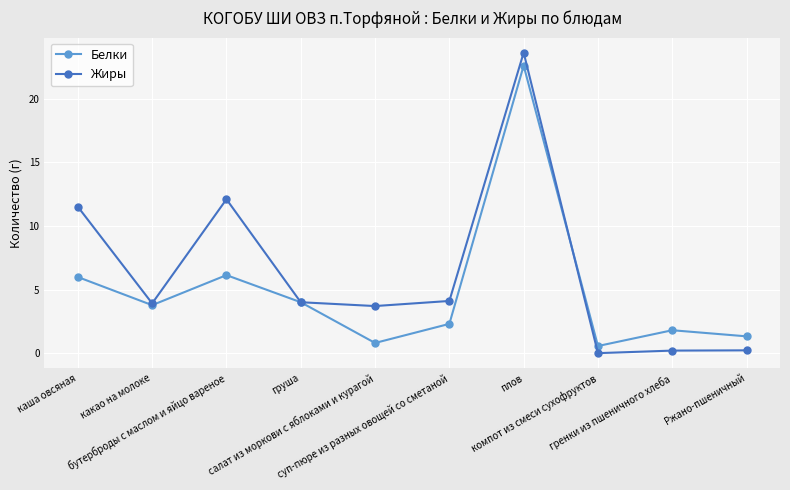

Does the chart display data point markers on the line(s)?

Yes